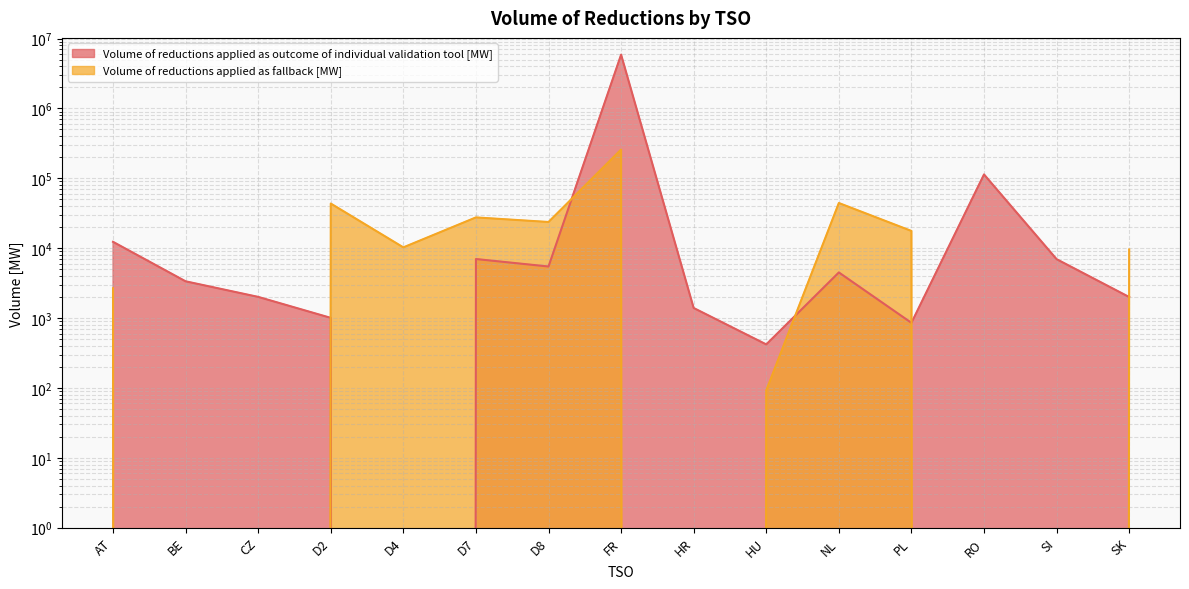

Read the Volume of reductions applied as fallback [MW] value at D8, to the nearest 100.

23700